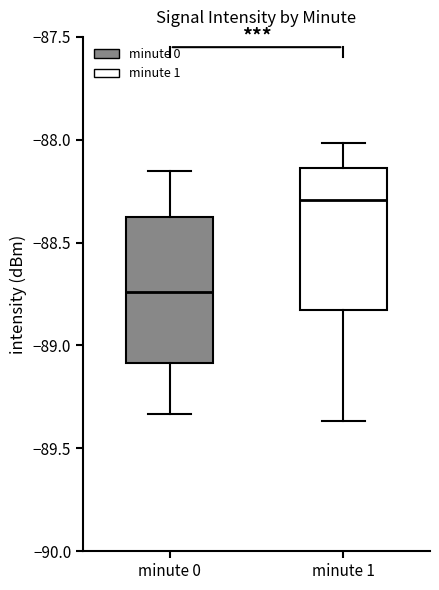

Where is the upper edge of the box for minute 0 on the y-axis? The values are not printed on the chart, so give them approximately, as read against the axis.

-88.35